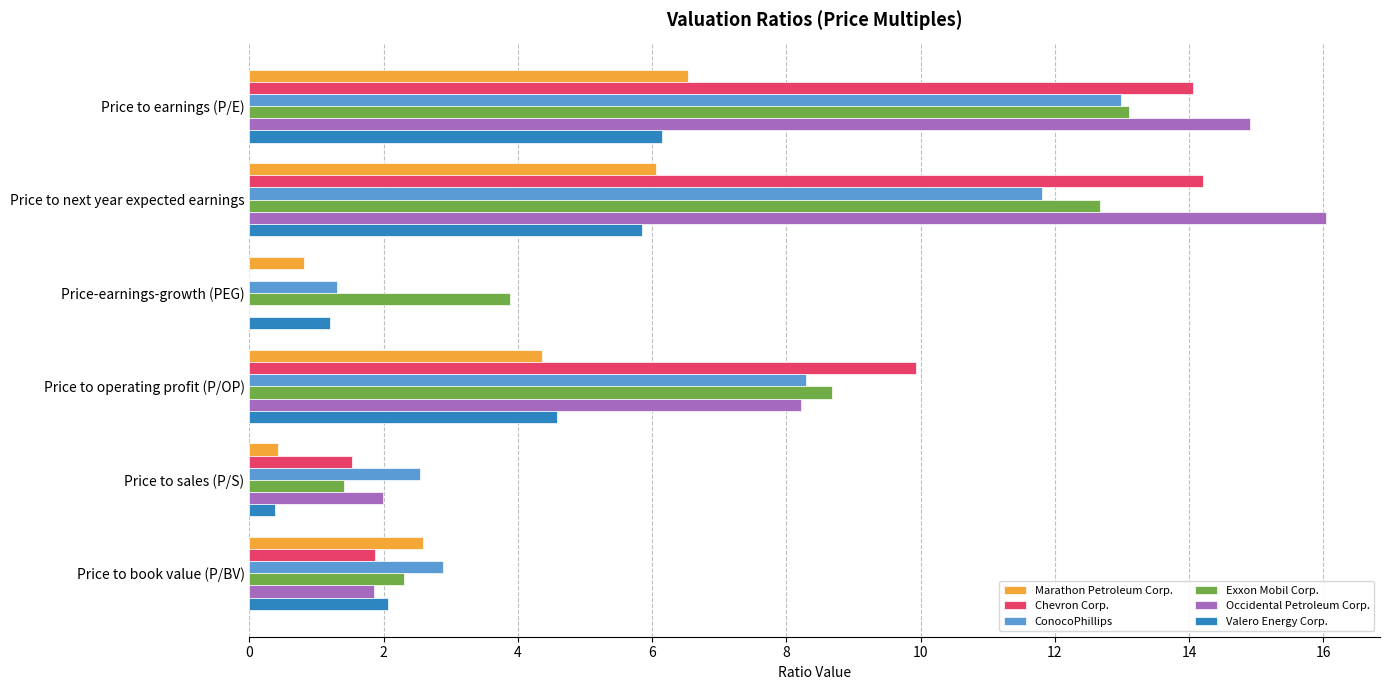

What is the sum of all Valero Energy Corp. values?

20.2